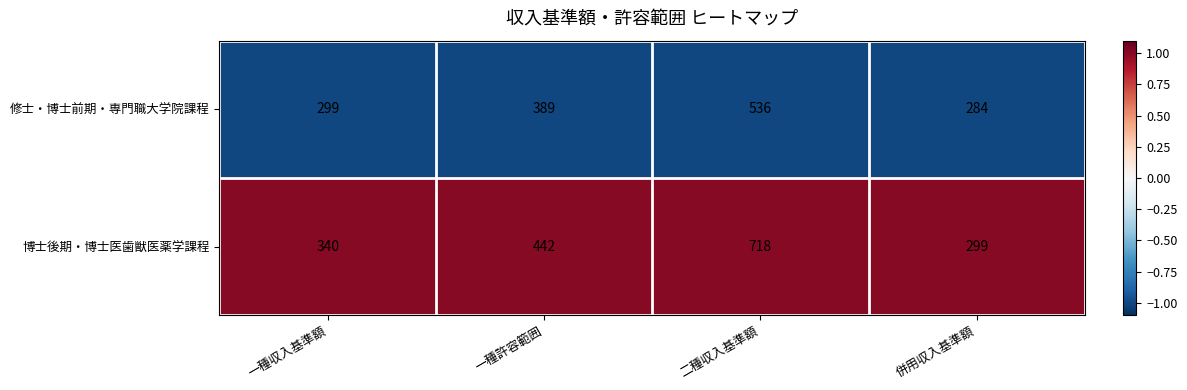

Reading left to right, what are all the values shown in this chart?

修士・博士前期・専門職大学院課程: 299	389	536	284
博士後期・博士医歯獣医薬学課程: 340	442	718	299